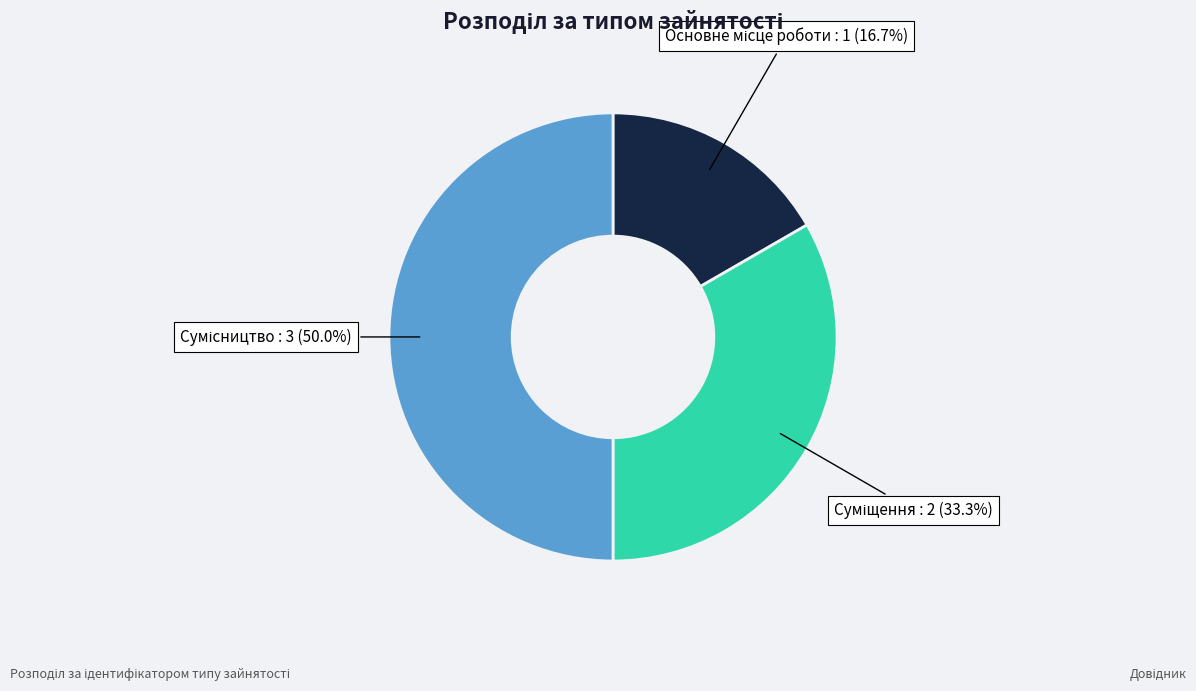

How many slices are in this pie chart?

3